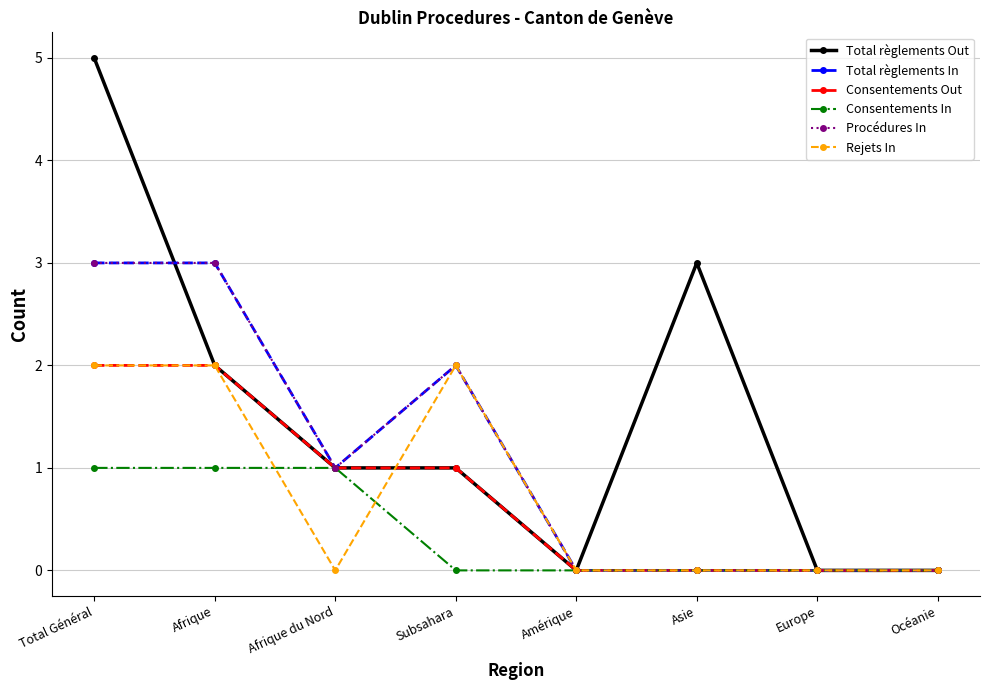

What is the maximum value shown in the chart?

5